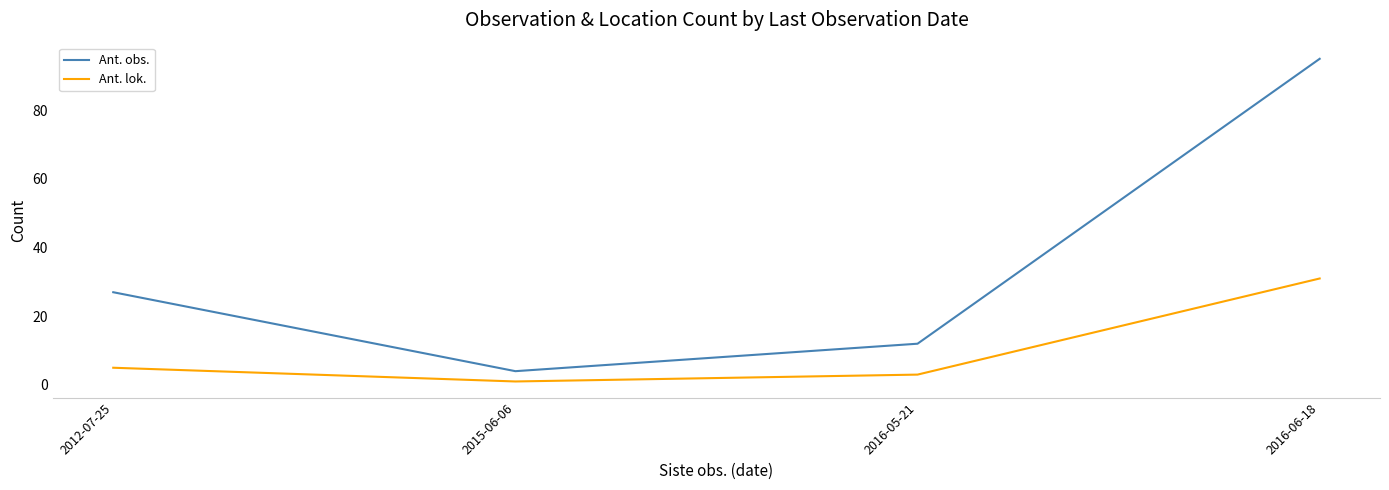

Read the Ant. obs. value at 2012-07-25.

27